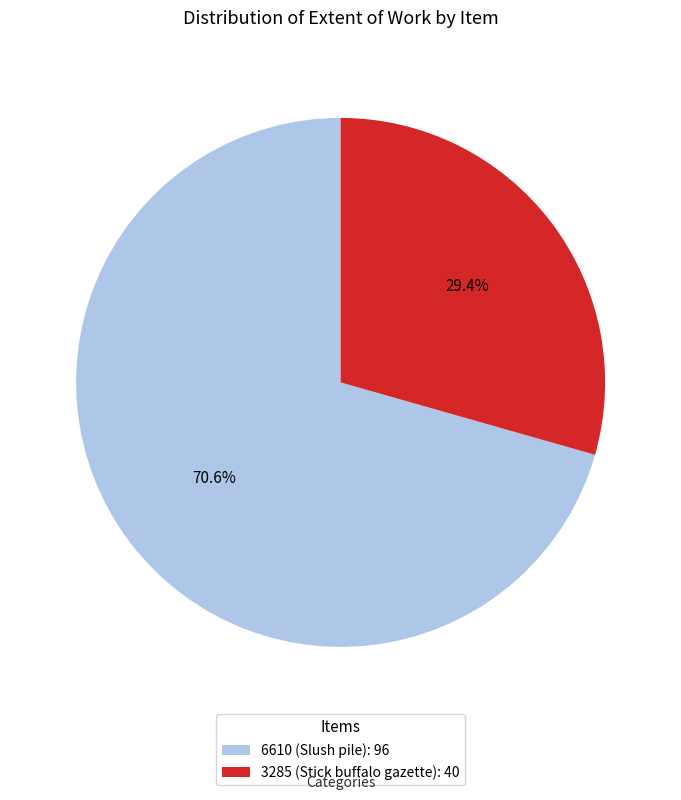

What percentage is NOT represented by 3285 (Stick buffalo gazette)?

70.6%